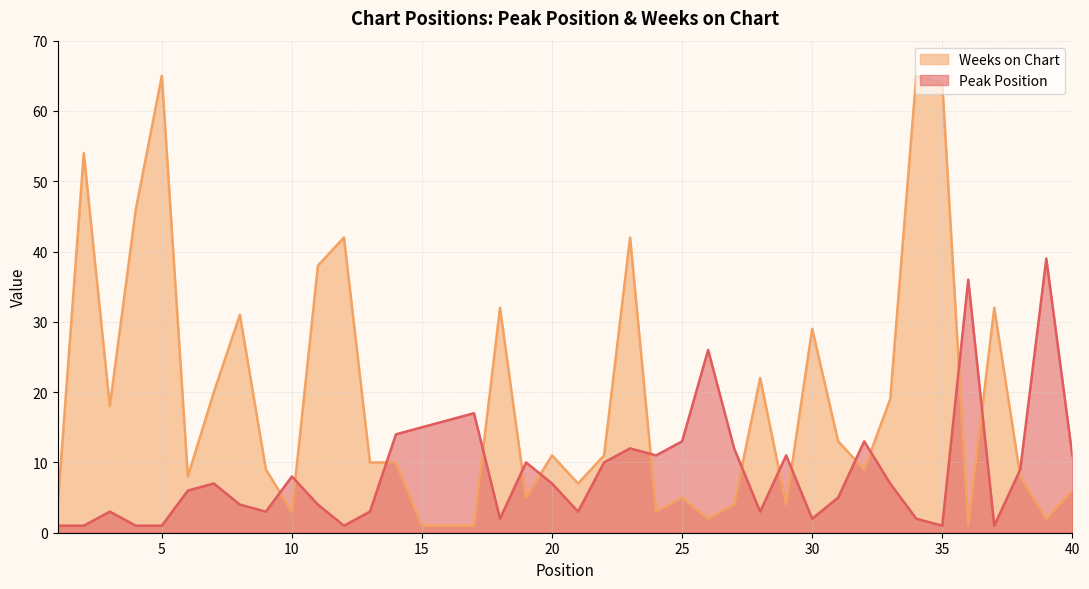

True or false: Weeks on Chart and Peak Position intersect in this chart.

True